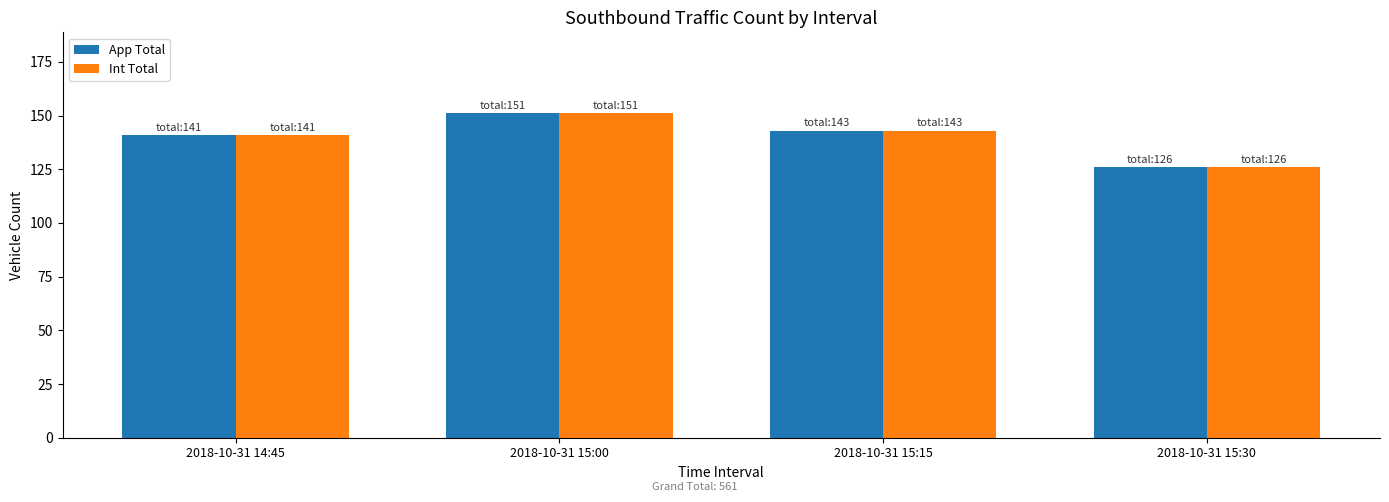

Is the value of App Total at 2018-10-31 15:00 greater than the value of Int Total at 2018-10-31 15:30?

Yes